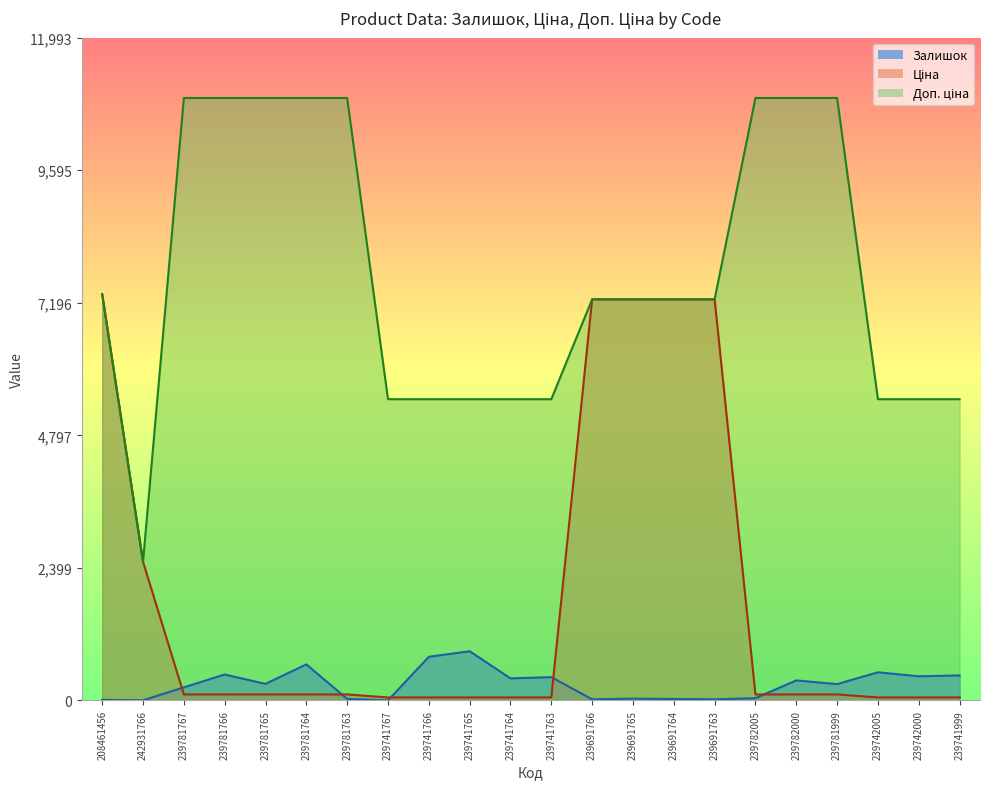

True or false: Залишок and Доп. ціна cross at least once.

False